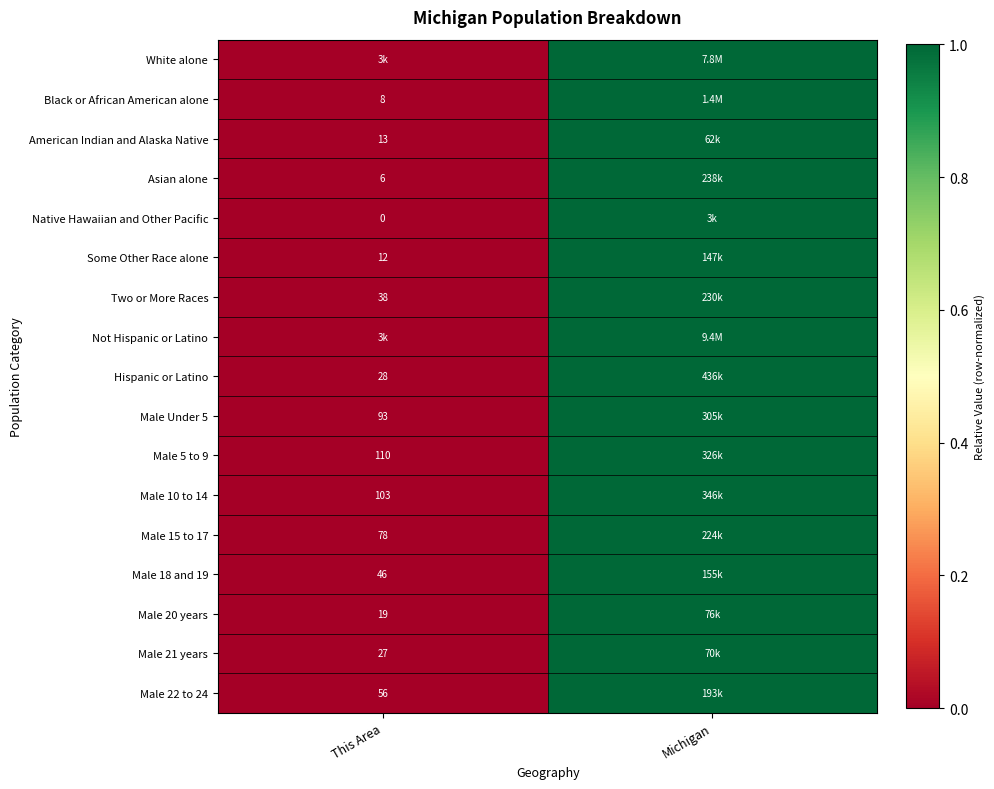

Which category has the lowest value across all series?

This Area